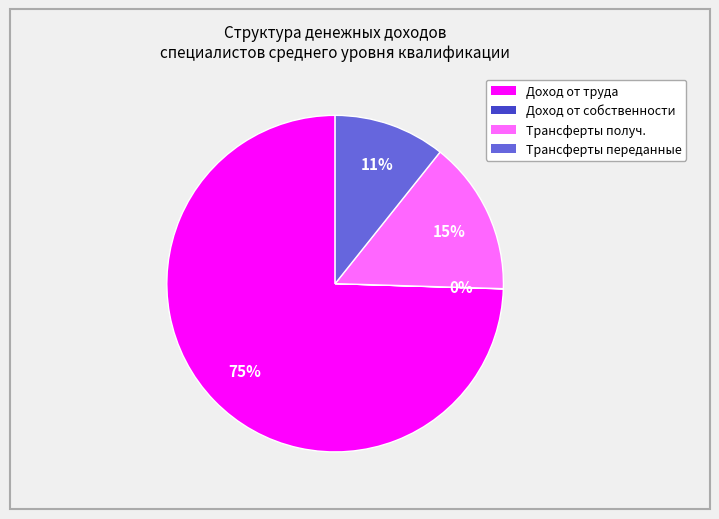

To the nearest percent, what is the average slice percentage?

25%